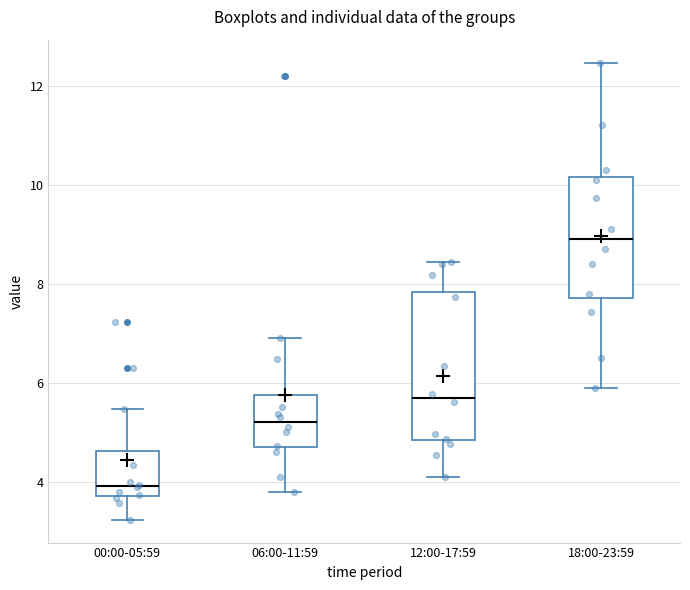

Reading left to right, transcribe this box plot: for each box, give where its median line is, the range the box spans, and where its two whiskers end, as read against the y-axis. The values are not printed on the chart, so give them approximately, as read against the axis.

00:00-05:59: median 4.0, box 3.8 to 4.6, whiskers 3.2 to 5.4
06:00-11:59: median 5.2, box 4.6 to 5.8, whiskers 3.8 to 7.0
12:00-17:59: median 5.6, box 4.8 to 7.8, whiskers 4.2 to 8.4
18:00-23:59: median 9.0, box 7.8 to 10.2, whiskers 6.0 to 12.4